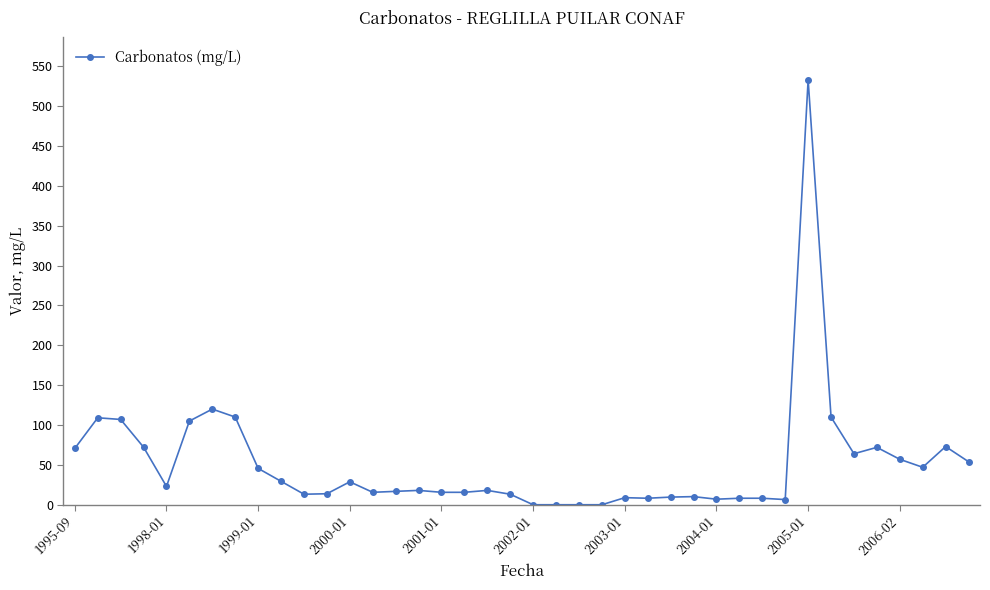

What is the maximum value shown in the chart?

533.0